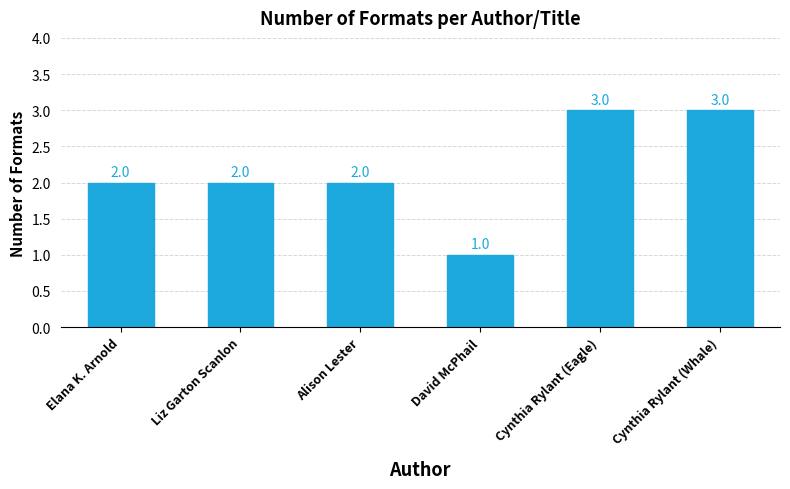

What is the smallest value displayed?

1